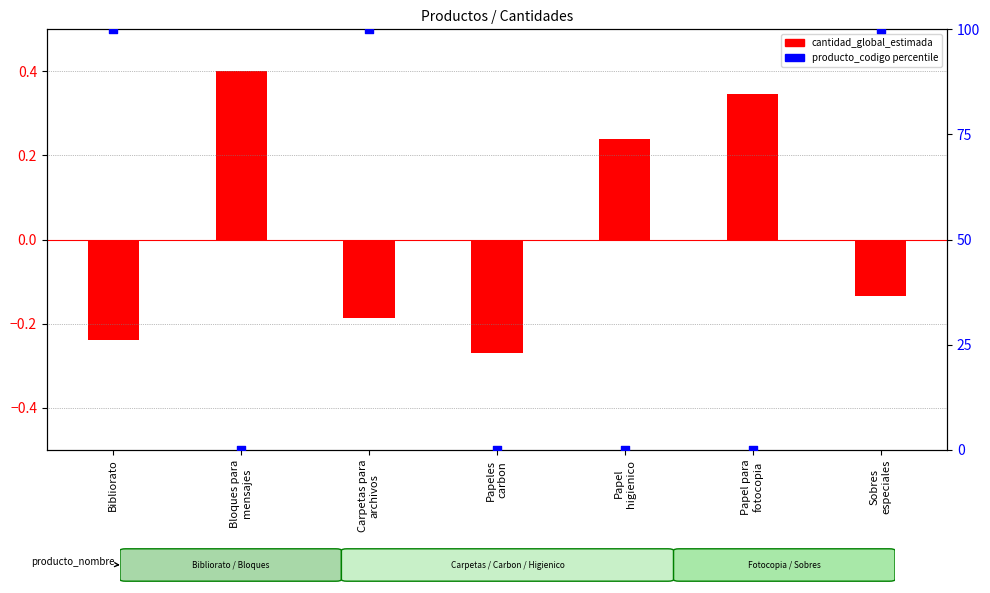

Which series contains the highest Y value?

producto_codigo (percentile)